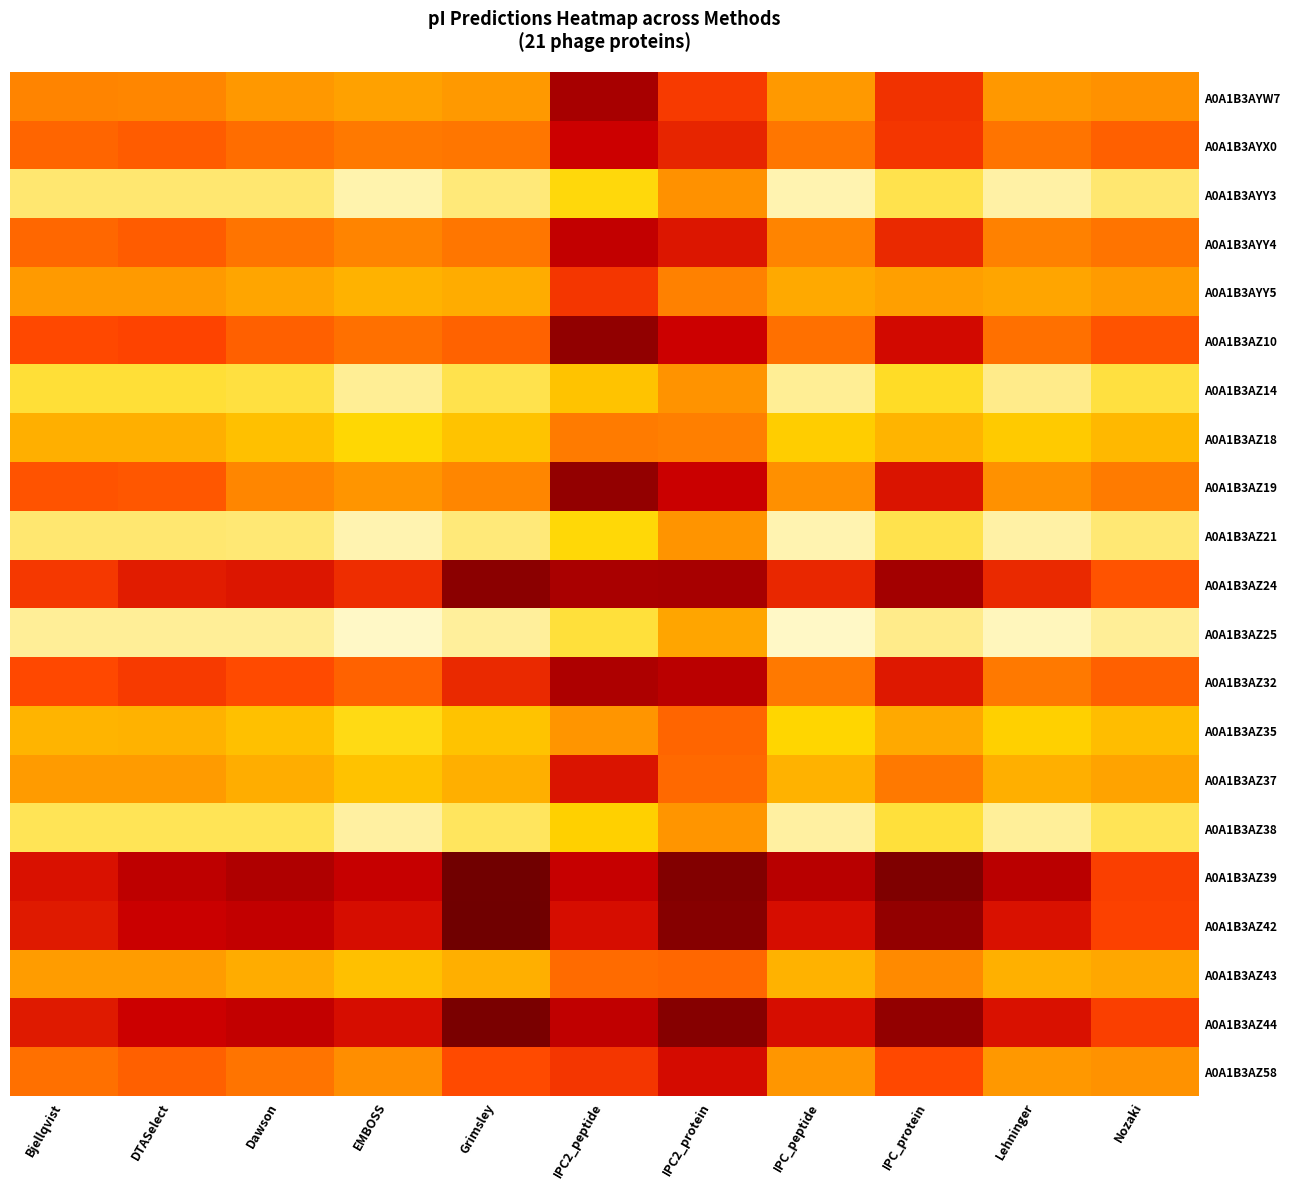

Reading right to left, list all the values displayed in this chart.

A0A1B3AYW7: Nozaki=9.9	Lehninger=10.1	IPC_protein=8.9	IPC_peptide=10.1	IPC2_protein=9.0	IPC2_peptide=8.0	Grimsley=10.1	EMBOSS=10.3	Dawson=10.1	DTASelect=9.7	Bjellqvist=9.7
A0A1B3AYX0: Nozaki=9.3	Lehninger=9.5	IPC_protein=8.9	IPC_peptide=9.5	IPC2_protein=8.8	IPC2_peptide=8.4	Grimsley=9.5	EMBOSS=9.6	Dawson=9.5	DTASelect=9.3	Bjellqvist=9.4
A0A1B3AYY3: Nozaki=11.7	Lehninger=12.1	IPC_protein=11.5	IPC_peptide=12.2	IPC2_protein=9.9	IPC2_peptide=11.2	Grimsley=11.7	EMBOSS=12.2	Dawson=11.7	DTASelect=11.7	Bjellqvist=11.7
A0A1B3AYY4: Nozaki=9.5	Lehninger=9.7	IPC_protein=8.8	IPC_peptide=9.7	IPC2_protein=8.6	IPC2_peptide=8.3	Grimsley=9.5	EMBOSS=9.7	Dawson=9.5	DTASelect=9.3	Bjellqvist=9.4
A0A1B3AYY5: Nozaki=10.2	Lehninger=10.5	IPC_protein=10.3	IPC_peptide=10.5	IPC2_protein=9.6	IPC2_peptide=8.9	Grimsley=10.5	EMBOSS=10.6	Dawson=10.4	DTASelect=10.1	Bjellqvist=10.1
A0A1B3AZ10: Nozaki=9.2	Lehninger=9.5	IPC_protein=8.5	IPC_peptide=9.5	IPC2_protein=8.4	IPC2_peptide=7.8	Grimsley=9.4	EMBOSS=9.5	Dawson=9.3	DTASelect=9.0	Bjellqvist=9.1
A0A1B3AZ14: Nozaki=11.4	Lehninger=11.8	IPC_protein=11.3	IPC_peptide=11.9	IPC2_protein=10.0	IPC2_peptide=10.9	Grimsley=11.5	EMBOSS=11.9	Dawson=11.4	DTASelect=11.4	Bjellqvist=11.4
A0A1B3AZ18: Nozaki=10.7	Lehninger=10.9	IPC_protein=10.6	IPC_peptide=11.0	IPC2_protein=9.6	IPC2_peptide=9.6	Grimsley=10.9	EMBOSS=11.1	Dawson=10.8	DTASelect=10.6	Bjellqvist=10.6
A0A1B3AZ19: Nozaki=9.6	Lehninger=9.9	IPC_protein=8.6	IPC_peptide=9.9	IPC2_protein=8.4	IPC2_peptide=7.8	Grimsley=9.7	EMBOSS=10.0	Dawson=9.7	DTASelect=9.2	Bjellqvist=9.2
A0A1B3AZ21: Nozaki=11.7	Lehninger=12.1	IPC_protein=11.5	IPC_peptide=12.2	IPC2_protein=10.0	IPC2_peptide=11.2	Grimsley=11.7	EMBOSS=12.2	Dawson=11.7	DTASelect=11.7	Bjellqvist=11.7
A0A1B3AZ24: Nozaki=9.2	Lehninger=8.8	IPC_protein=8.0	IPC_peptide=8.8	IPC2_protein=8.0	IPC2_peptide=8.0	Grimsley=7.7	EMBOSS=8.8	Dawson=8.6	DTASelect=8.7	Bjellqvist=8.9
A0A1B3AZ25: Nozaki=11.9	Lehninger=12.3	IPC_protein=11.8	IPC_peptide=12.4	IPC2_protein=10.5	IPC2_peptide=11.4	Grimsley=12.0	EMBOSS=12.4	Dawson=11.9	DTASelect=11.9	Bjellqvist=11.9
A0A1B3AZ32: Nozaki=9.3	Lehninger=9.6	IPC_protein=8.6	IPC_peptide=9.6	IPC2_protein=8.2	IPC2_peptide=8.1	Grimsley=8.8	EMBOSS=9.4	Dawson=9.1	DTASelect=9.0	Bjellqvist=9.1
A0A1B3AZ35: Nozaki=10.8	Lehninger=11.0	IPC_protein=10.5	IPC_peptide=11.1	IPC2_protein=9.4	IPC2_peptide=10.0	Grimsley=10.8	EMBOSS=11.2	Dawson=10.8	DTASelect=10.6	Bjellqvist=10.6
A0A1B3AZ37: Nozaki=10.4	Lehninger=10.6	IPC_protein=9.6	IPC_peptide=10.6	IPC2_protein=9.4	IPC2_peptide=8.6	Grimsley=10.6	EMBOSS=10.8	Dawson=10.6	DTASelect=10.2	Bjellqvist=10.2
A0A1B3AZ38: Nozaki=11.6	Lehninger=11.9	IPC_protein=11.4	IPC_peptide=12.0	IPC2_protein=10.0	IPC2_peptide=11.0	Grimsley=11.6	EMBOSS=12.0	Dawson=11.6	DTASelect=11.5	Bjellqvist=11.5
A0A1B3AZ39: Nozaki=9.0	Lehninger=8.2	IPC_protein=7.4	IPC_peptide=8.2	IPC2_protein=7.5	IPC2_peptide=8.3	Grimsley=7.1	EMBOSS=8.3	Dawson=8.1	DTASelect=8.2	Bjellqvist=8.6
A0A1B3AZ42: Nozaki=9.0	Lehninger=8.6	IPC_protein=7.8	IPC_peptide=8.5	IPC2_protein=7.6	IPC2_peptide=8.5	Grimsley=7.1	EMBOSS=8.5	Dawson=8.3	DTASelect=8.4	Bjellqvist=8.7
A0A1B3AZ43: Nozaki=10.5	Lehninger=10.6	IPC_protein=9.7	IPC_peptide=10.6	IPC2_protein=9.4	IPC2_peptide=9.4	Grimsley=10.6	EMBOSS=10.8	Dawson=10.5	DTASelect=10.2	Bjellqvist=10.2
A0A1B3AZ44: Nozaki=9.0	Lehninger=8.6	IPC_protein=7.8	IPC_peptide=8.5	IPC2_protein=7.6	IPC2_peptide=8.3	Grimsley=7.3	EMBOSS=8.5	Dawson=8.3	DTASelect=8.4	Bjellqvist=8.6
A0A1B3AZ58: Nozaki=9.9	Lehninger=10.1	IPC_protein=9.1	IPC_peptide=10.0	IPC2_protein=8.5	IPC2_peptide=8.9	Grimsley=9.1	EMBOSS=9.8	Dawson=9.5	DTASelect=9.3	Bjellqvist=9.5